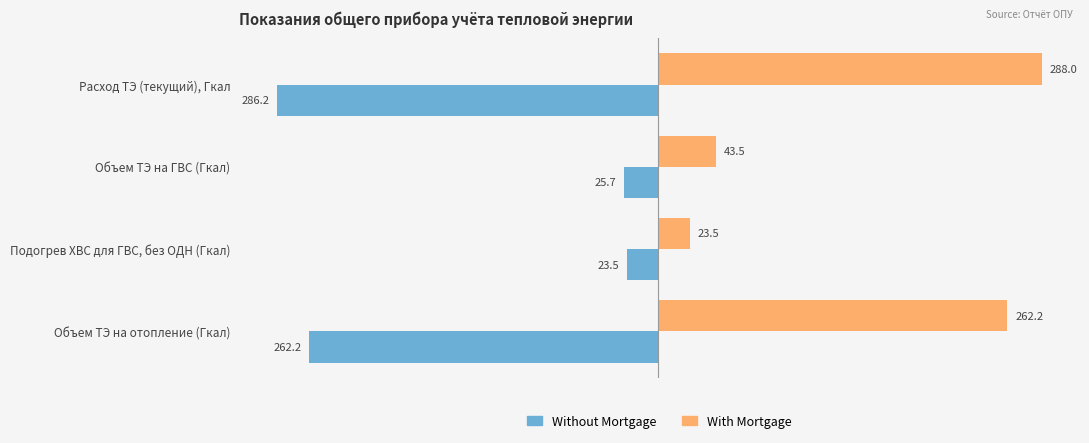

At which label is Without Mortgage closest to -154?

Объем ТЭ на отопление (Гкал)